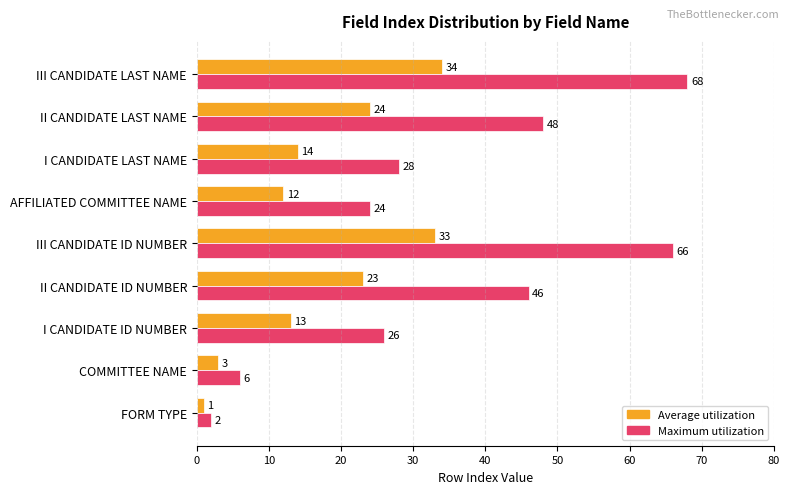

What value does the Maximum utilization series have at COMMITTEE NAME?

6